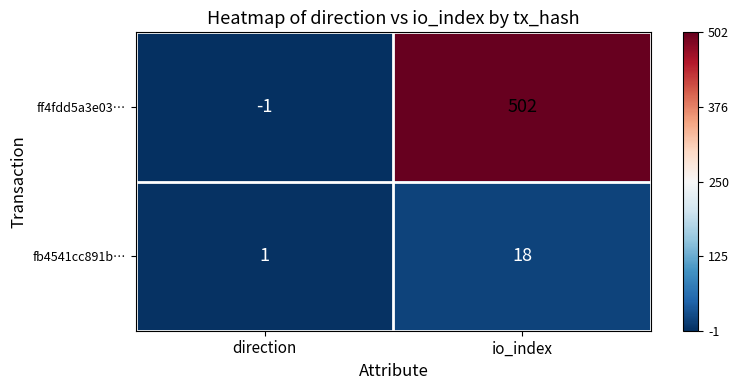

Reading left to right, what are all the values shown in this chart?

ff4fdd5a3e03…: direction=-1	io_index=502
fb4541cc891b…: direction=1	io_index=18